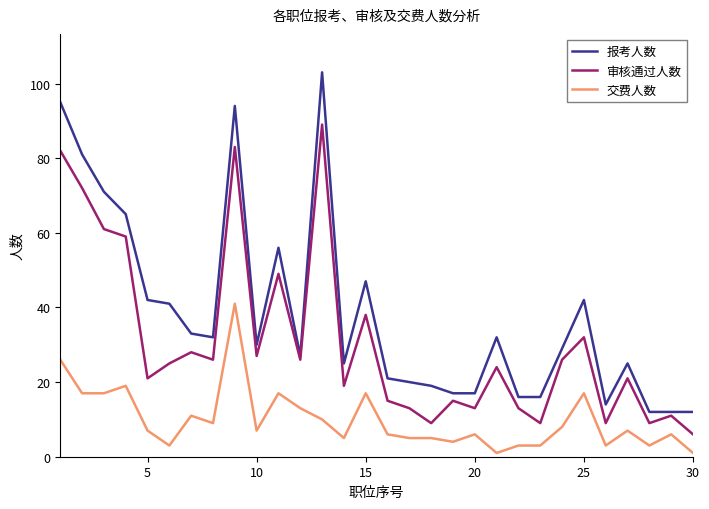

What is the maximum value for 交费人数?

41